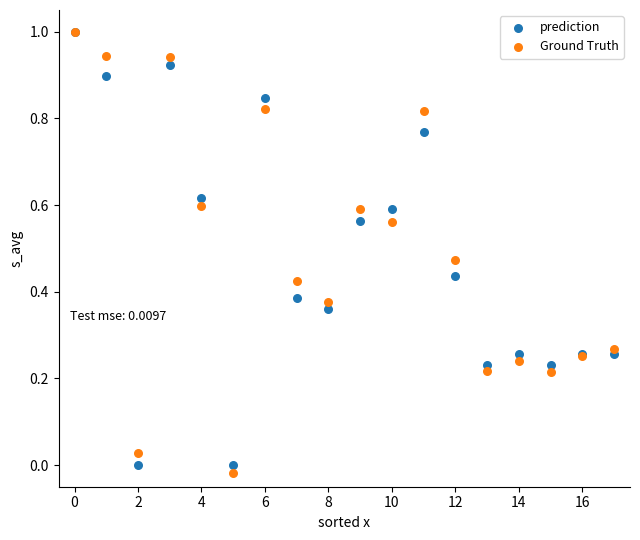

What are all the series names shown in the legend?

prediction, Ground Truth